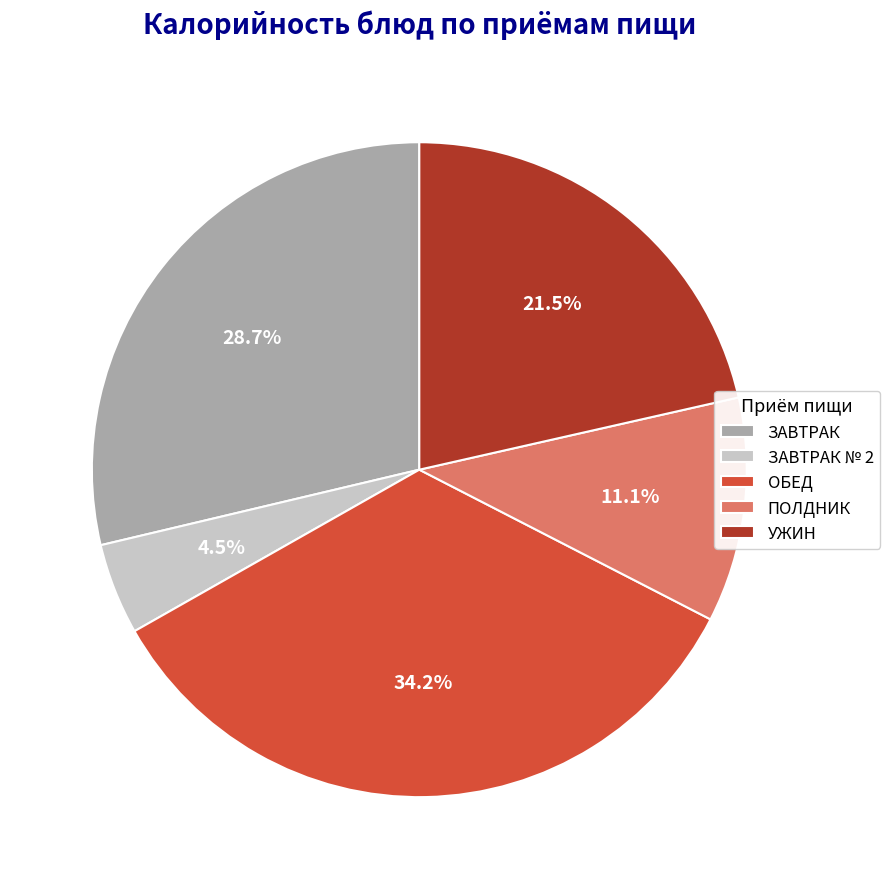

Rank the categories by value from highest to lowest.

ОБЕД, ЗАВТРАК, УЖИН, ПОЛДНИК, ЗАВТРАК № 2